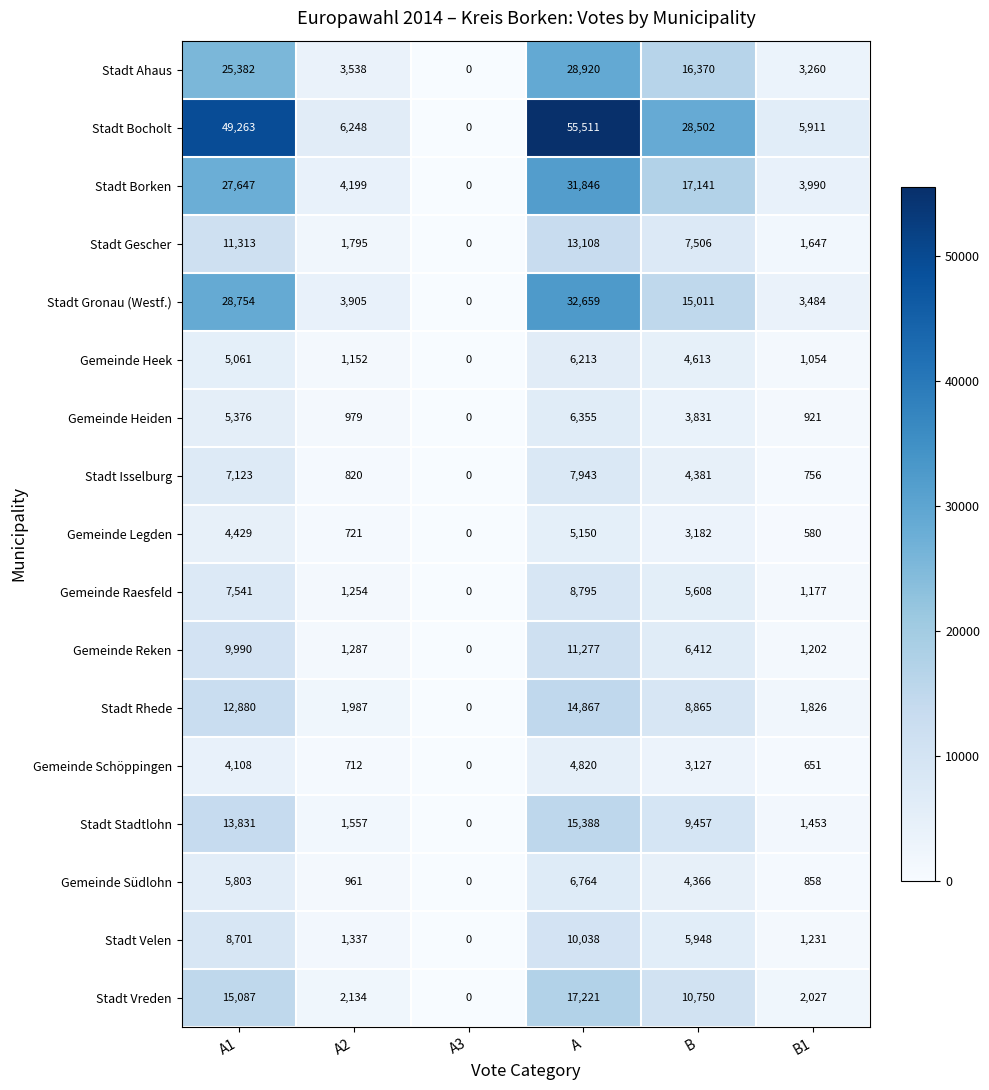

List the series in order of their peak value, lowest first.

Gemeinde Schöppingen, Gemeinde Legden, Gemeinde Heek, Gemeinde Heiden, Gemeinde Südlohn, Stadt Isselburg, Gemeinde Raesfeld, Stadt Velen, Gemeinde Reken, Stadt Gescher, Stadt Rhede, Stadt Stadtlohn, Stadt Vreden, Stadt Ahaus, Stadt Borken, Stadt Gronau (Westf.), Stadt Bocholt